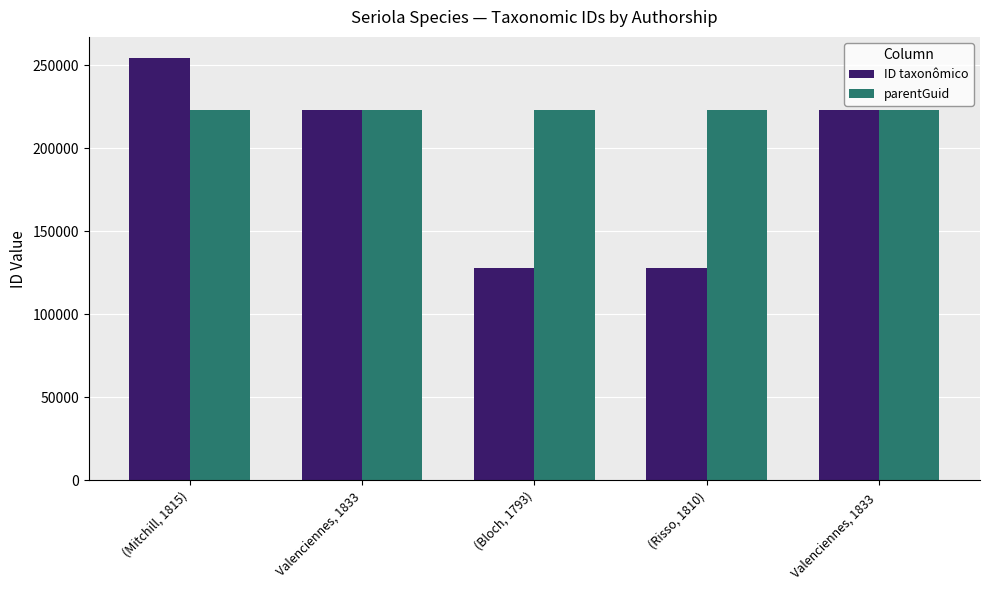

What is the difference between the second highest and second lowest values in the ID taxonômico series?

95316